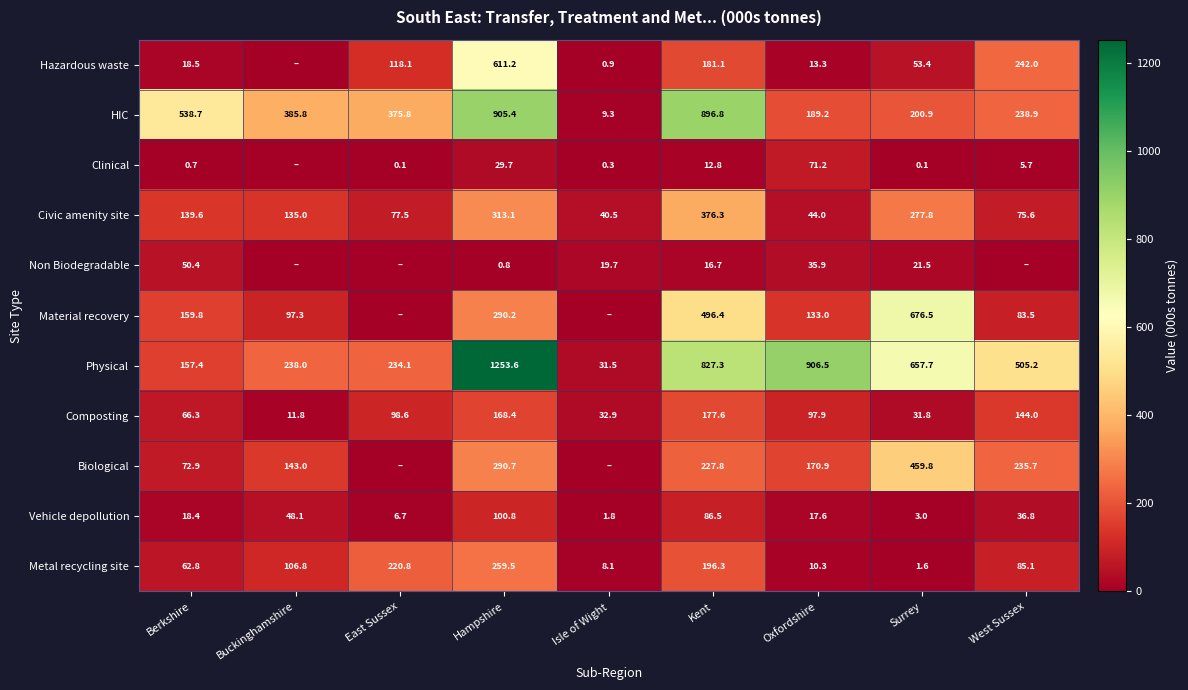

At which label does Vehicle depollution reach its peak?

Hampshire